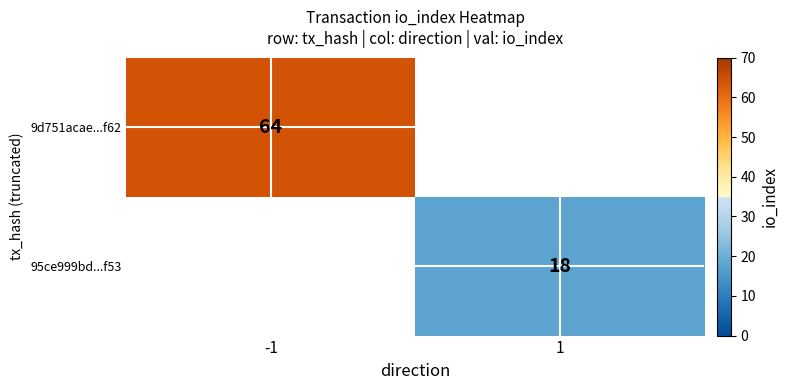

Count the number of data series in this chart.

2